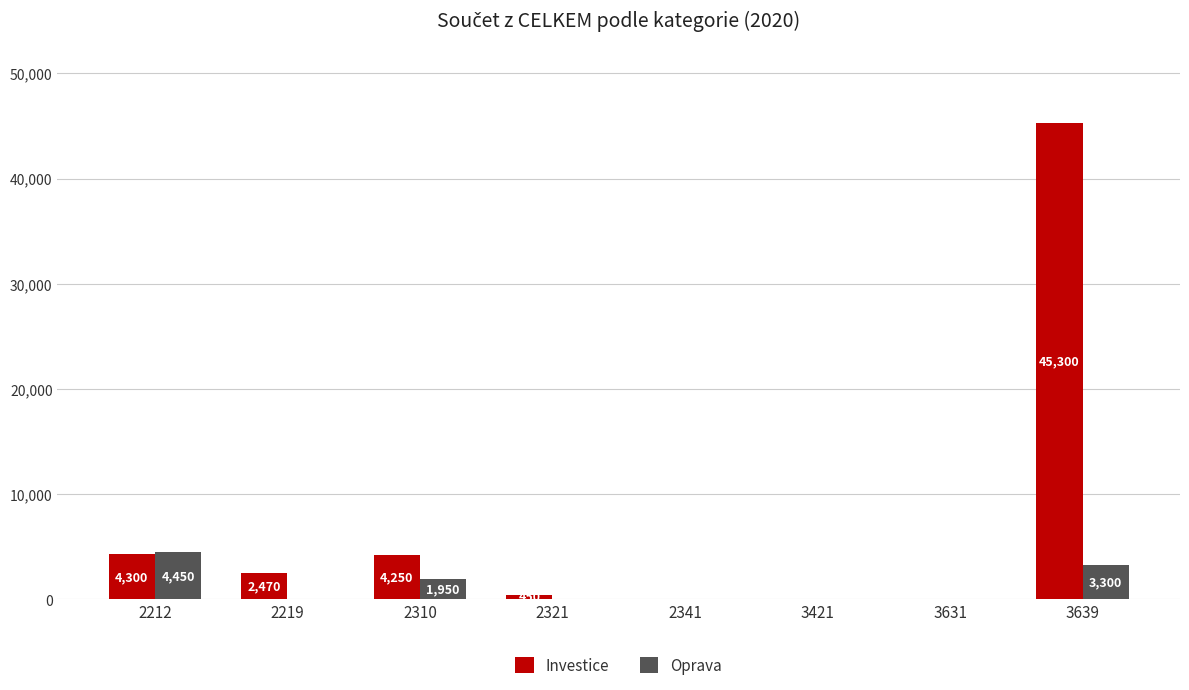

Which series has the largest total across all categories?

Investice